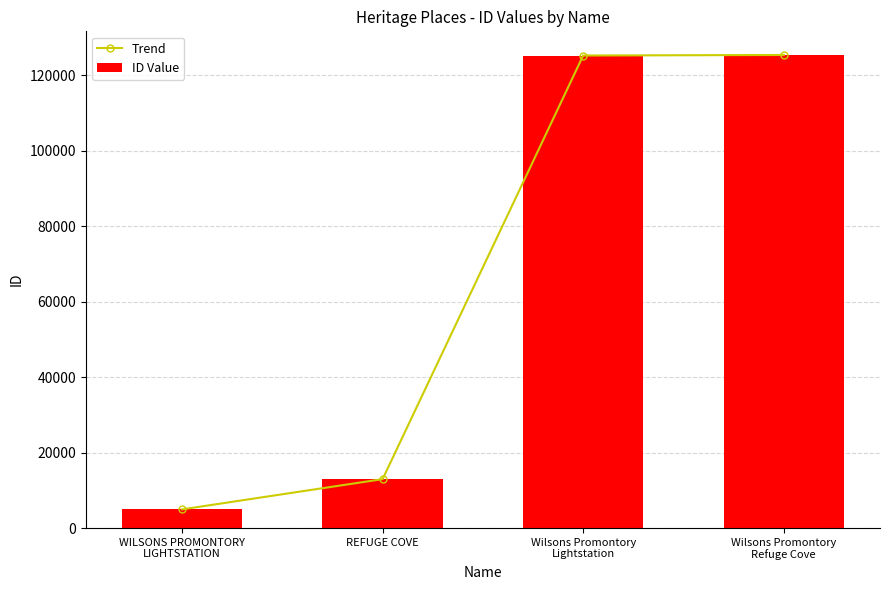

What is the label of the 3rd bar from the left?

Wilsons Promontory
Lightstation